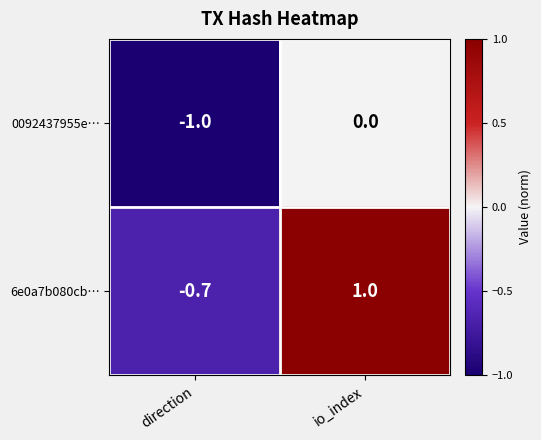

What is the total value across all series at direction?

-1.7